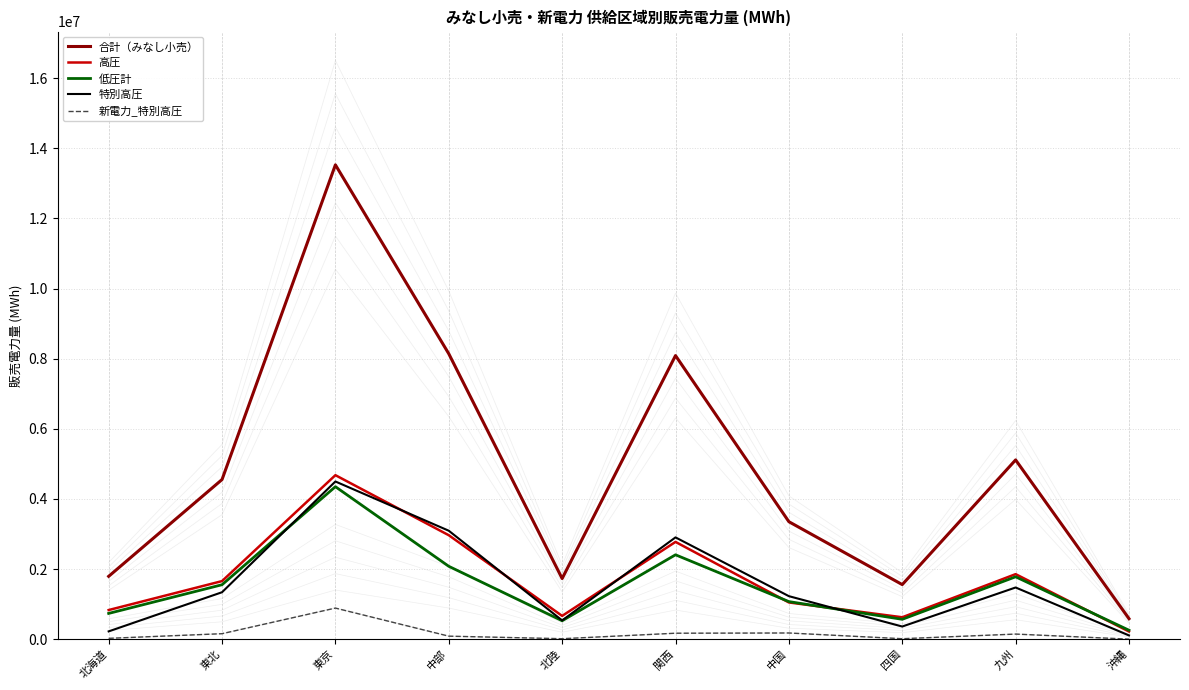

Rank the series by their maximum value, from highest to lowest.

合計（みなし小売）, 高圧, 特別高圧, 低圧計, 新電力_特別高圧